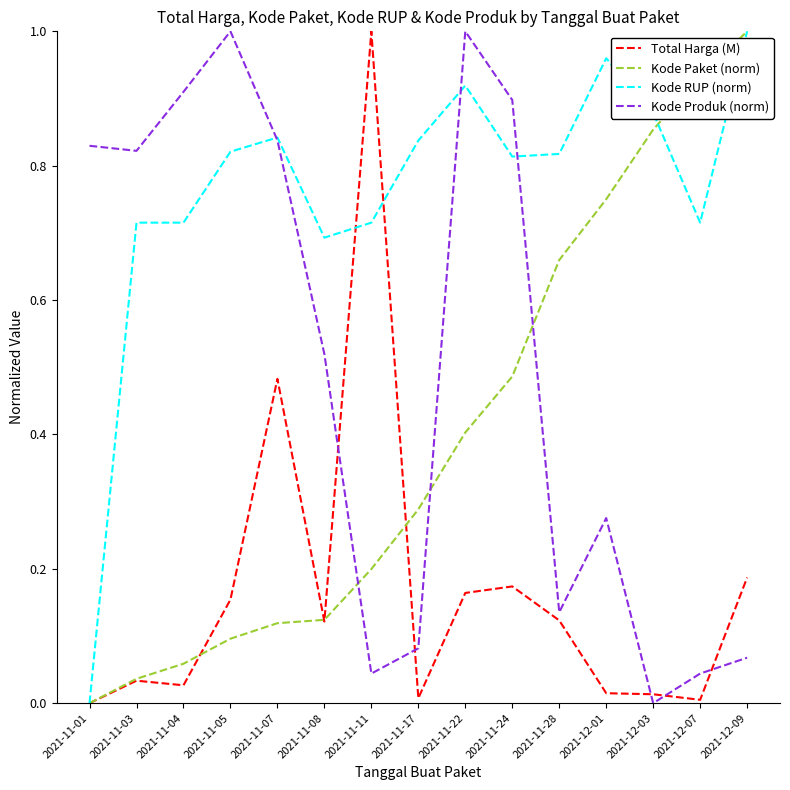

What is the total value across all series at 2021-11-07?

2.3